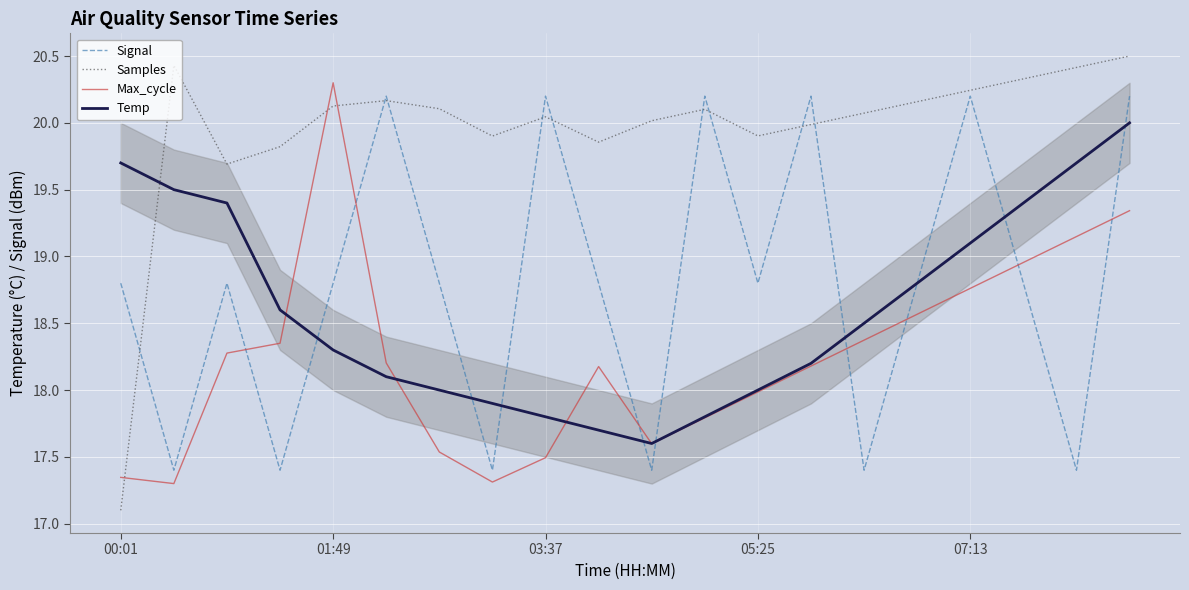

What is the minimum value shown in the chart?

17.1